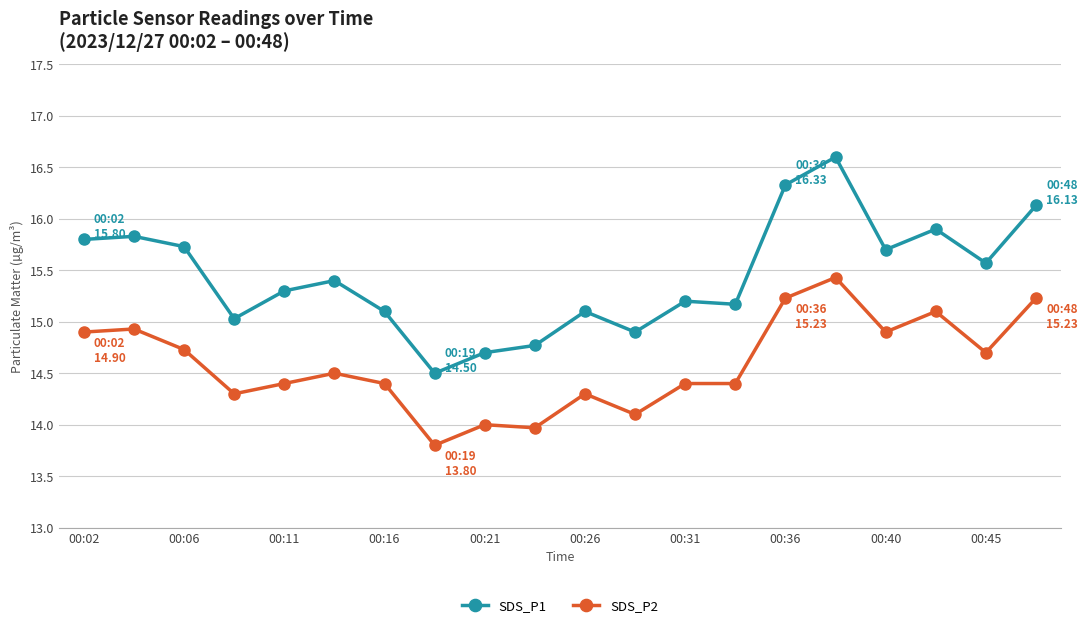

True or false: SDS_P2 and SDS_P1 cross at least once.

False